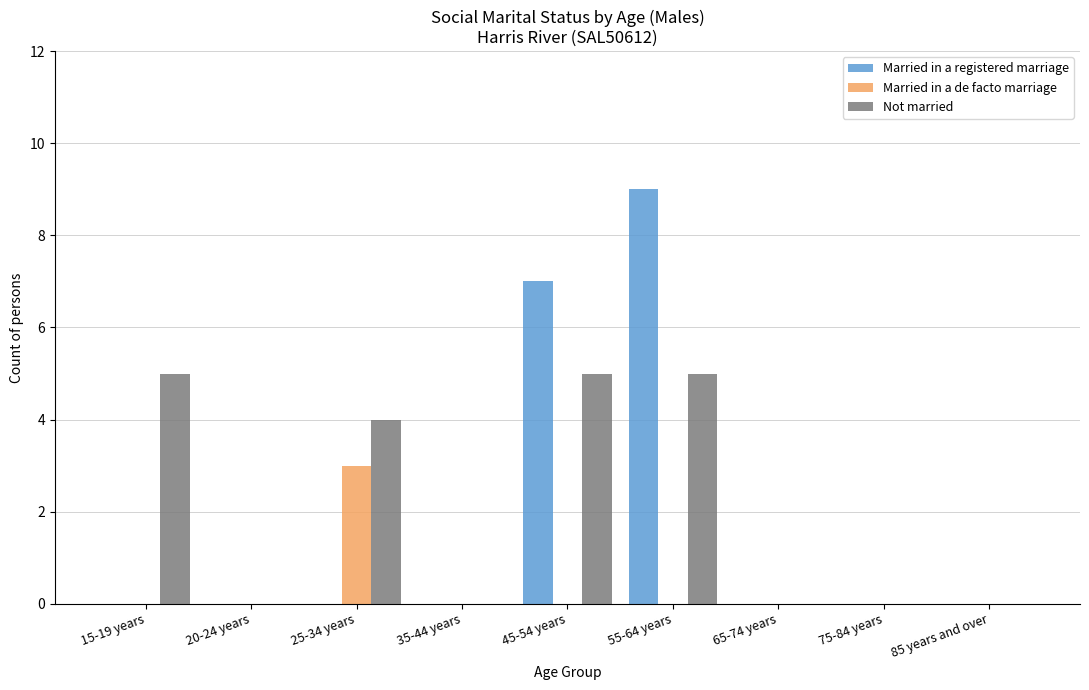

Between 15-19 years and 35-44 years, which series saw the biggest shift?

Not married